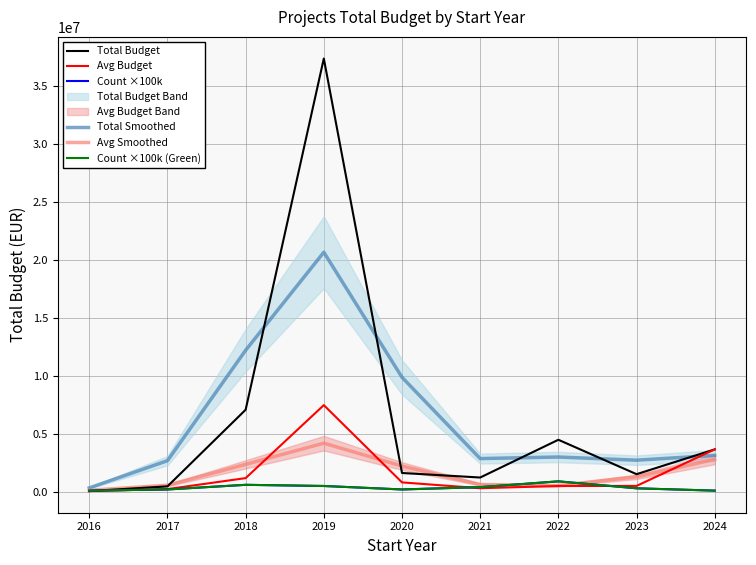

Does the chart have visible grid lines?

Yes